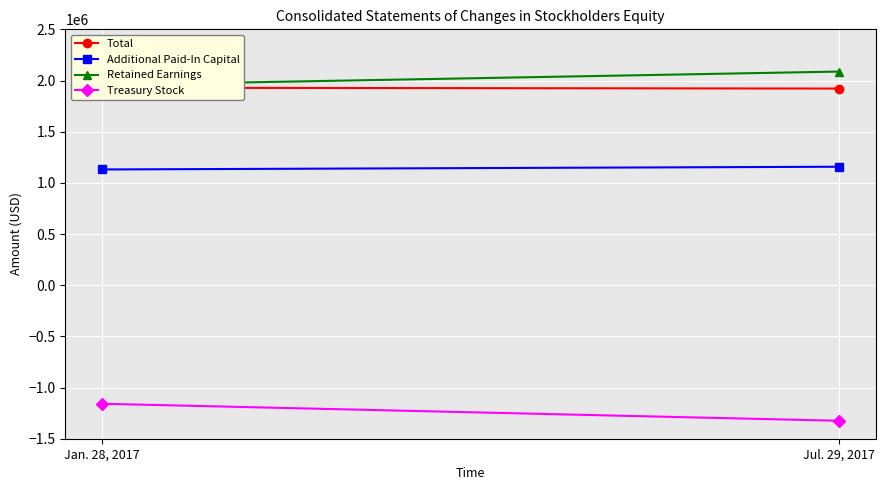

What is the label of the 2nd point from the left?

Jul. 29, 2017